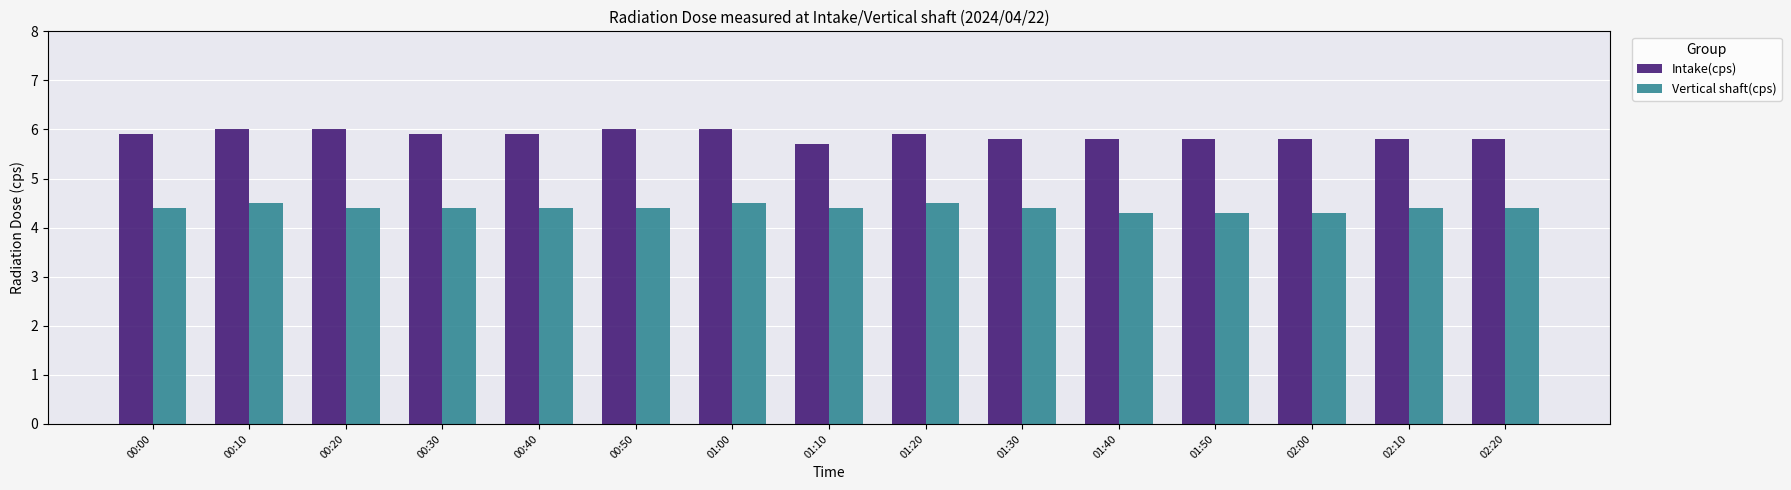

Is it true that Intake(cps) equals 6.0 at 00:50?

True